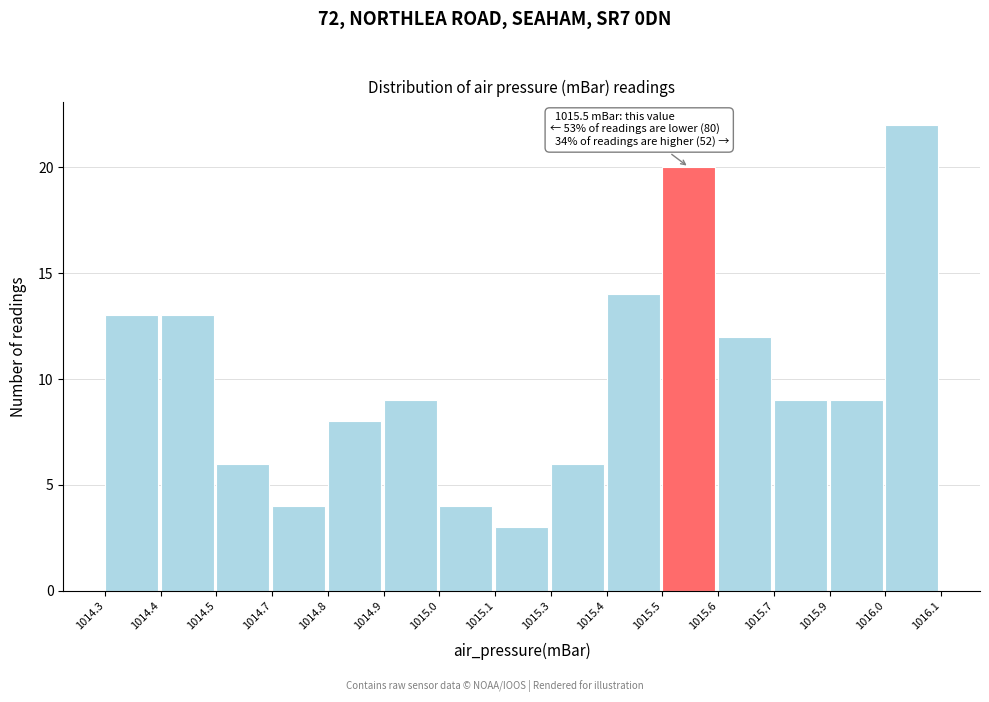

Reading left to right, extract all data points from this chart.

13	13	6	4	8	9	4	3	6	14	20	12	9	9	22